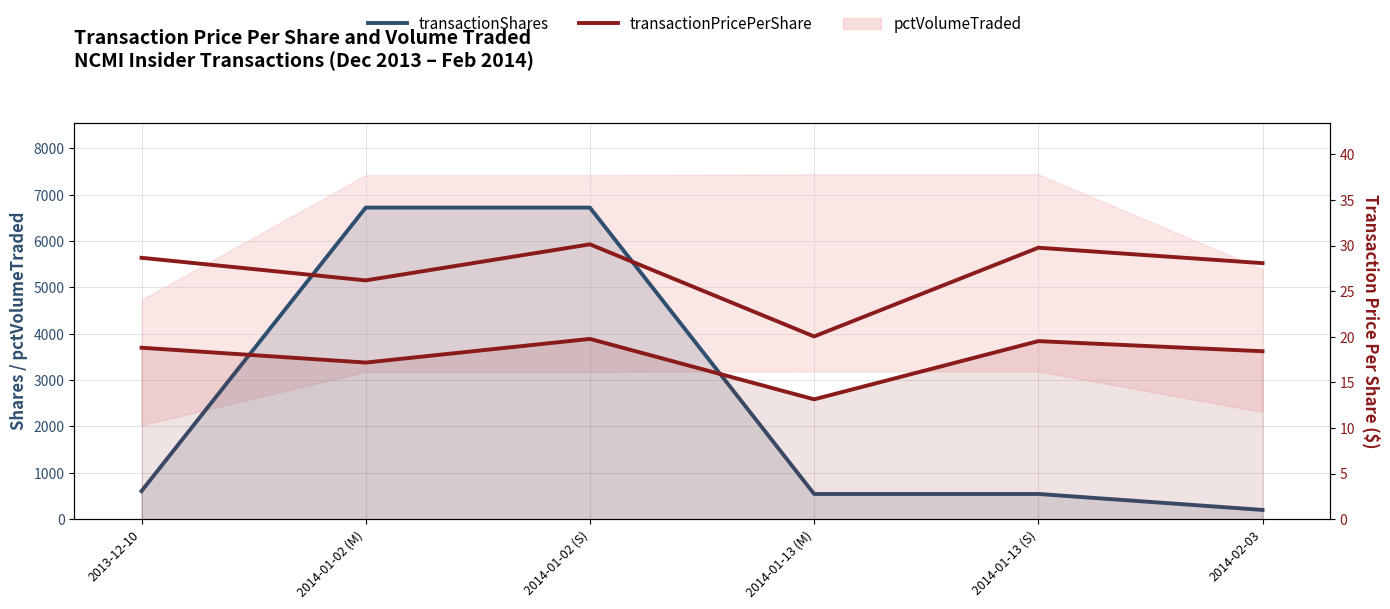

The value of transactionPricePerShare at 2014-01-13 (S) is 2715.3. True or false?

False